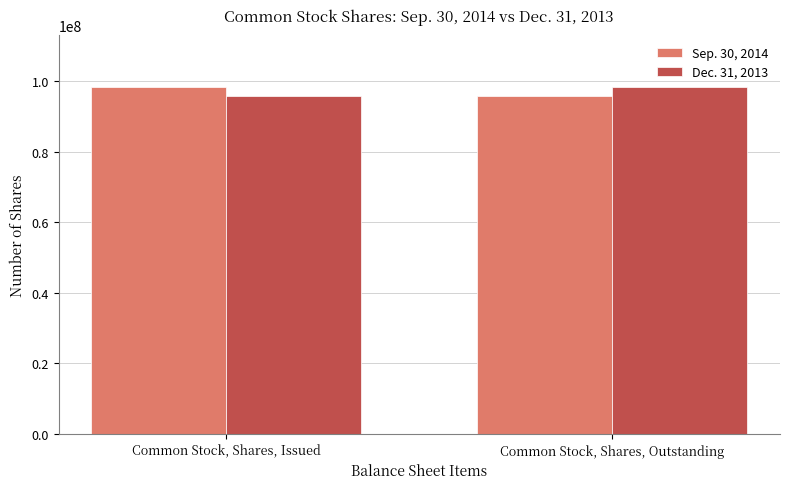

True or false: Sep. 30, 2014 has a value of 43766972 at Common Stock, Shares, Issued.

False